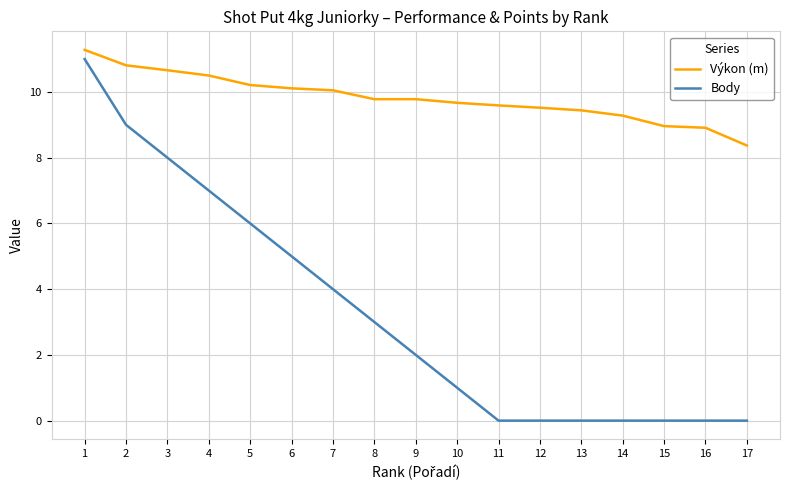

How many lines are shown in the chart?

2